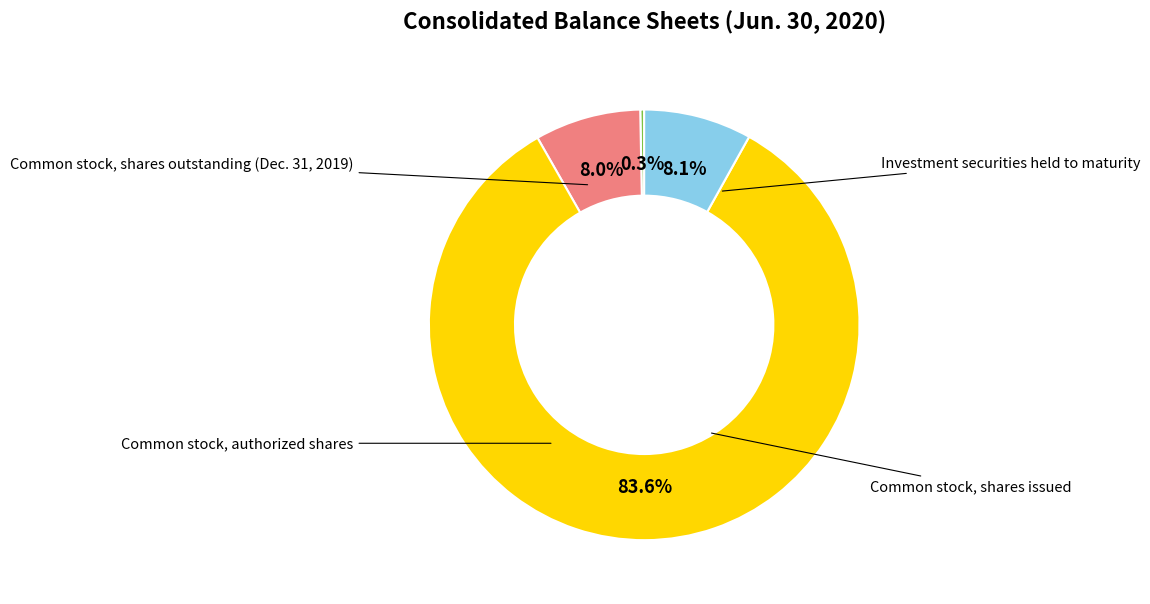

How many slices are in this pie chart?

4